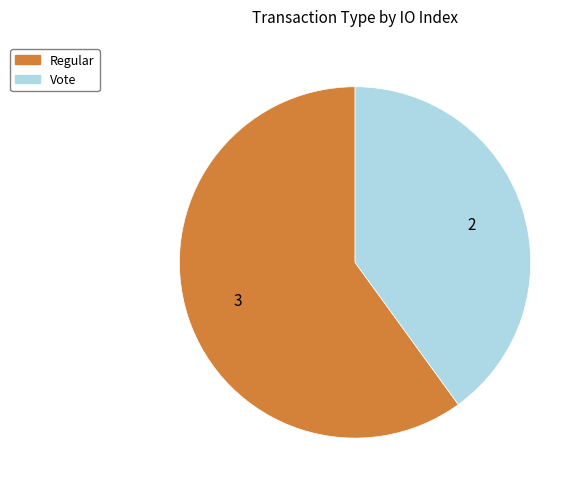

Is the sum of Regular and Vote greater than half?

Yes